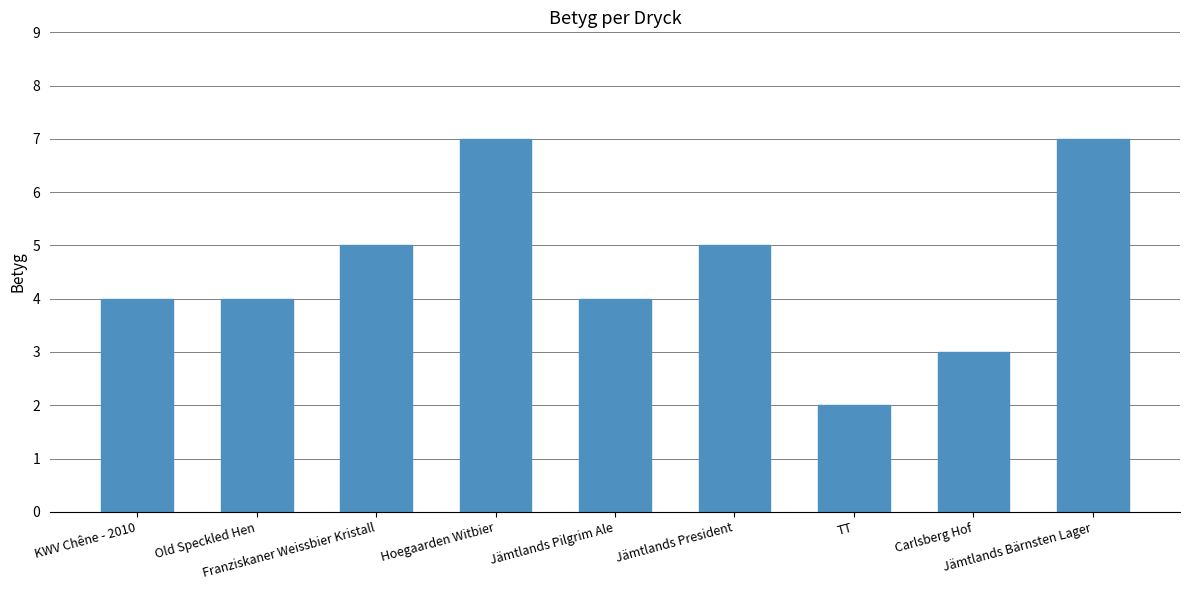

What is the sum of all values?

41